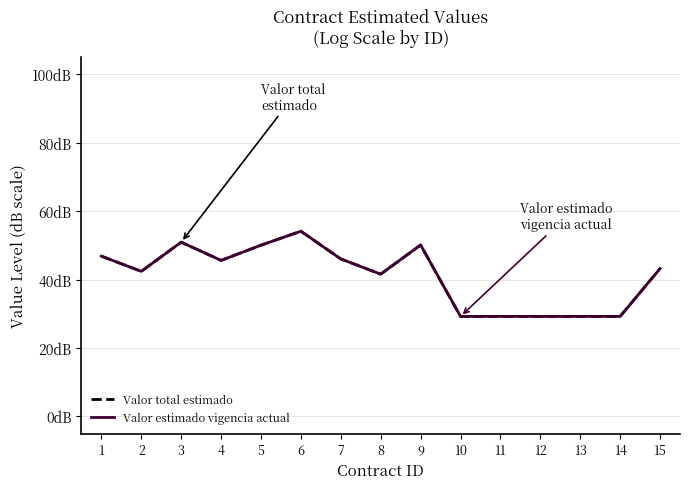

Does the chart display data point markers on the line(s)?

No